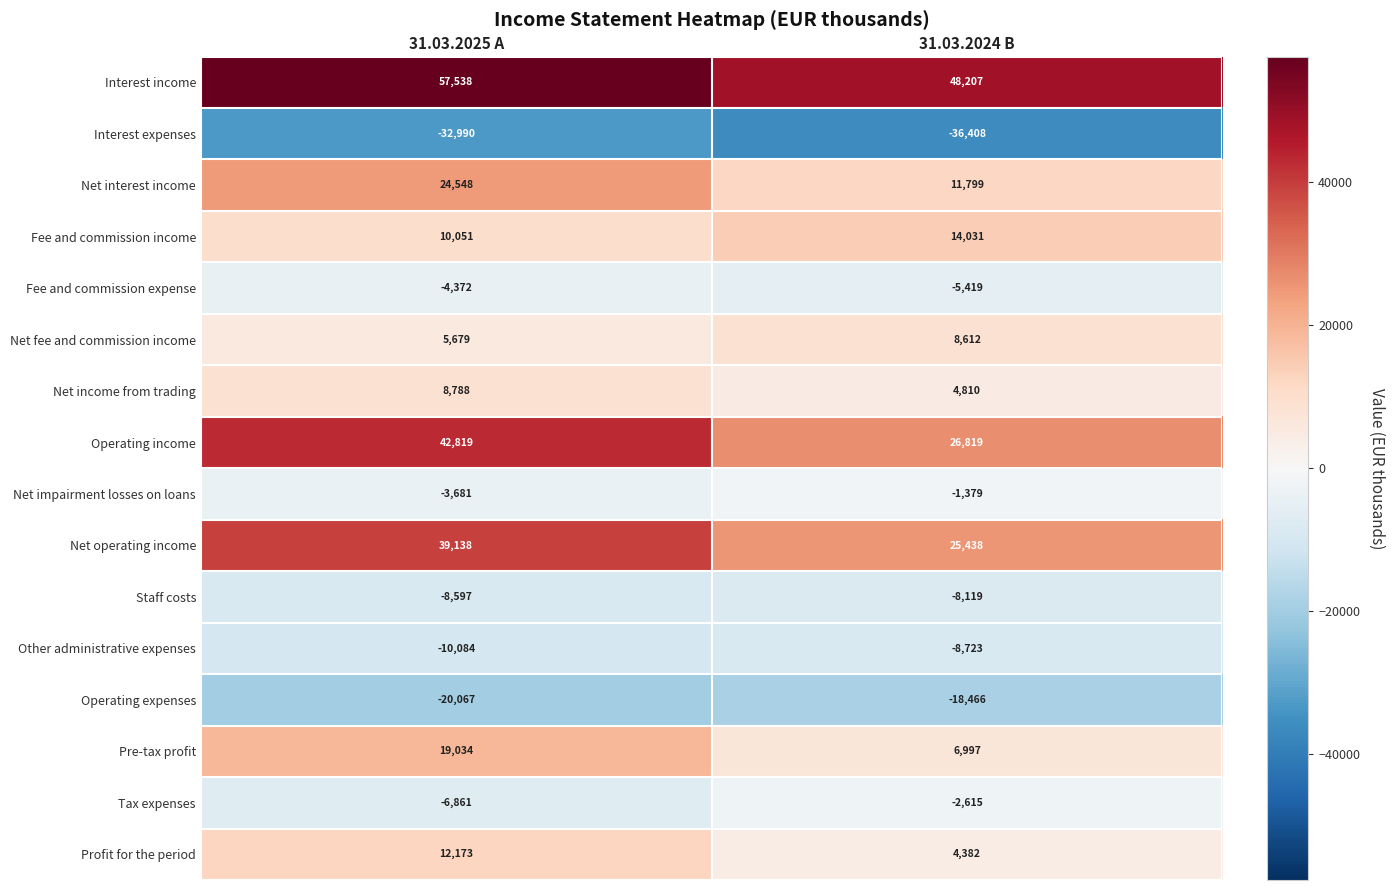

At how many categories does at least one series exceed 40129?

2